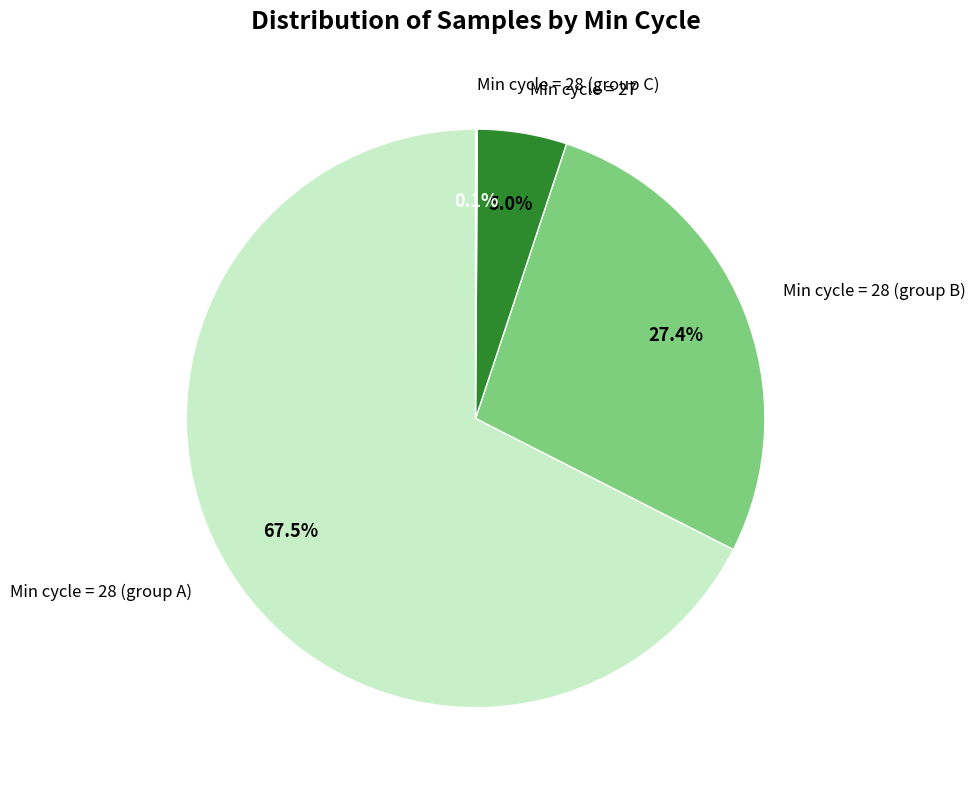

Which has a higher value, Min cycle = 28 (group B) or Min cycle = 27?

Min cycle = 28 (group B)